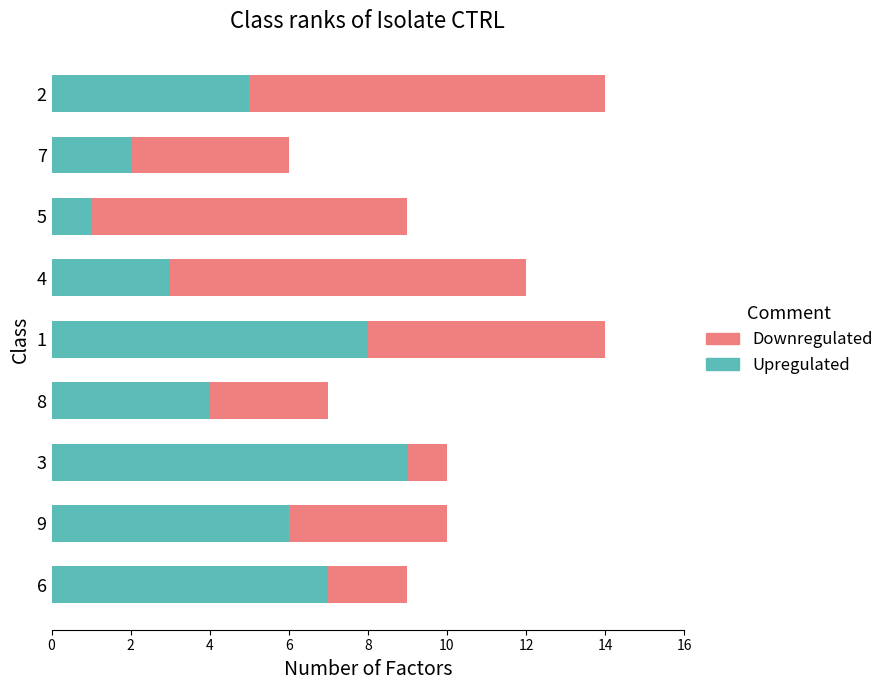

Which category has the lowest value in the Upregulated series?

5